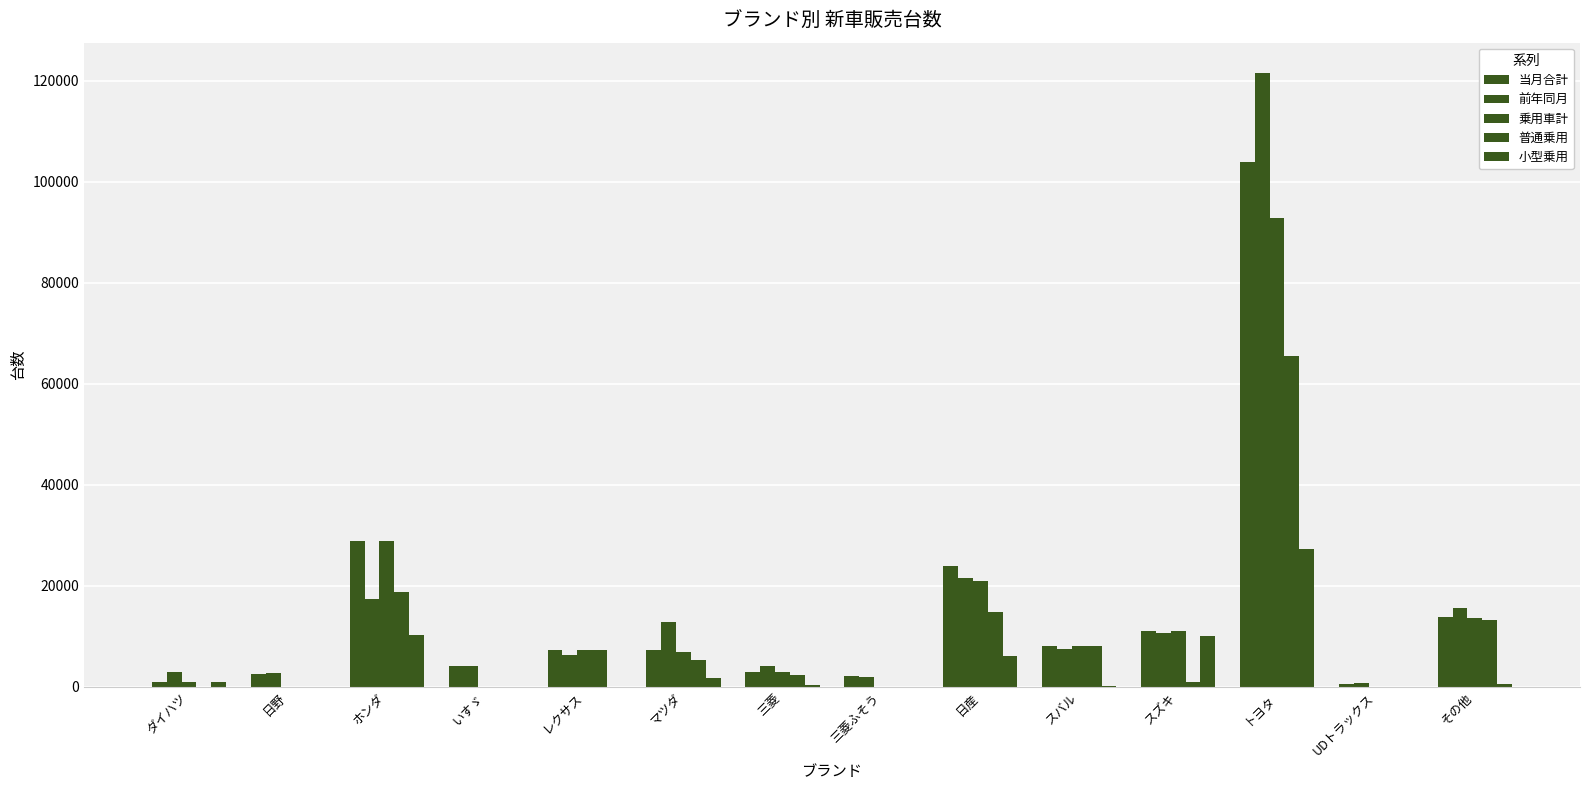

How many categories are shown in the chart?

14